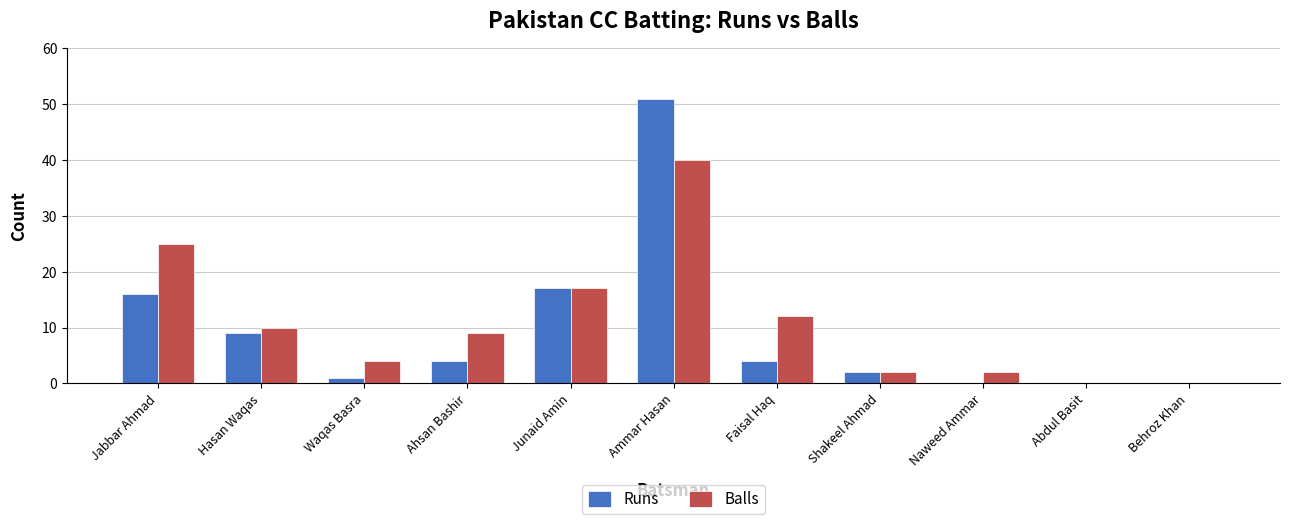

Reading left to right, extract all data points from this chart.

Runs: Jabbar Ahmad=16	Hasan Waqas=9	Waqas Basra=1	Ahsan Bashir=4	Junaid Amin=17	Ammar Hasan=51	Faisal Haq=4	Shakeel Ahmad=2	Naweed Ammar=0	Abdul Basit=0	Behroz Khan=0
Balls: Jabbar Ahmad=25	Hasan Waqas=10	Waqas Basra=4	Ahsan Bashir=9	Junaid Amin=17	Ammar Hasan=40	Faisal Haq=12	Shakeel Ahmad=2	Naweed Ammar=2	Abdul Basit=0	Behroz Khan=0